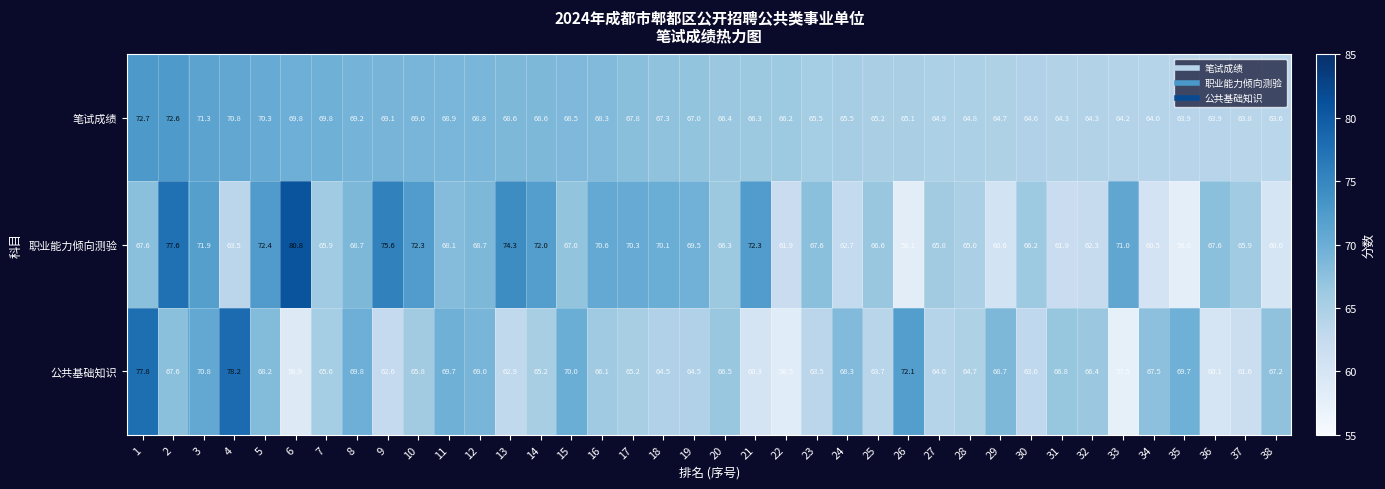

Is the value of 公共基础知识 at 34 greater than the value of 职业能力倾向测验 at 6?

No